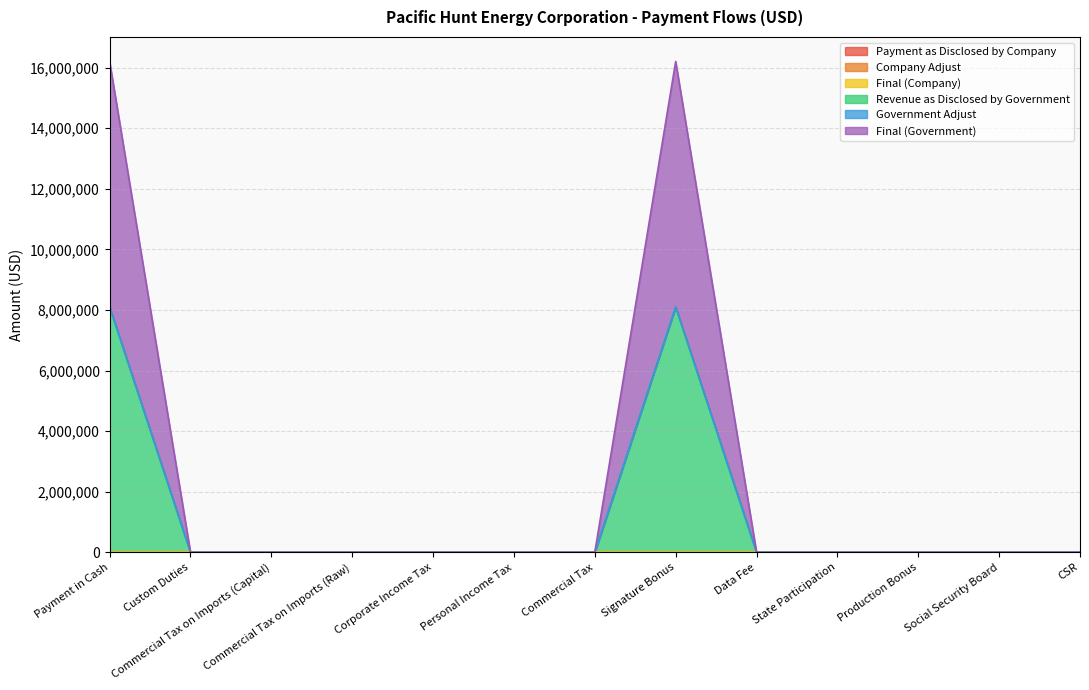

Reading left to right, what are all the values shown in this chart?

Revenue as Disclosed by Government: 8100300	0	0	0	0	0	0	8100300	0	0	0	0	0
Government Adjust: 8100410	0	0	0	0	0	0	8100410	0	0	0	0	0
Final (Government): 16200820	0	0	0	0	0	0	16200820	0	0	0	0	0